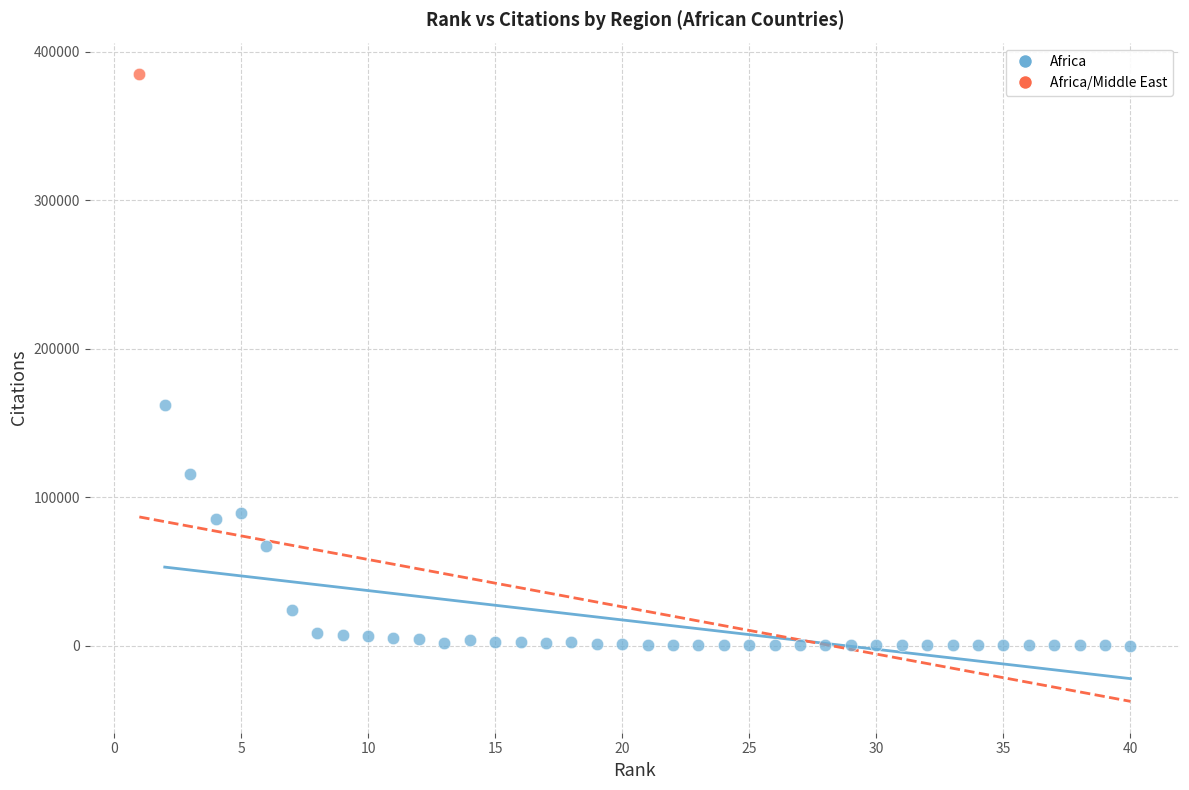

What are all the series names shown in the legend?

Africa, Africa/Middle East